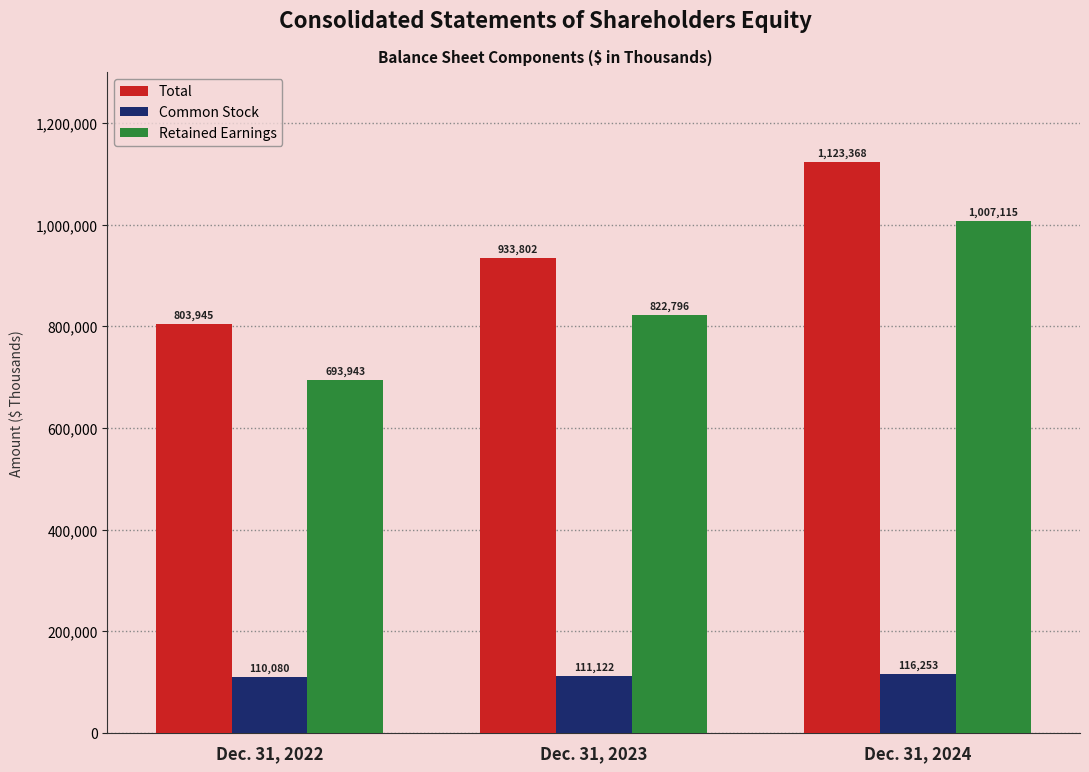

Rank the series by their maximum value, from lowest to highest.

Common Stock, Retained Earnings, Total